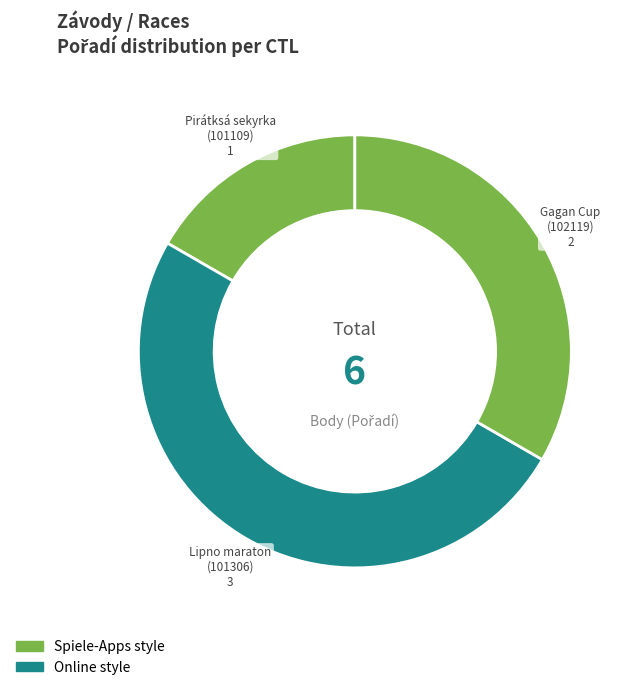

Count the number of slices in the pie.

3